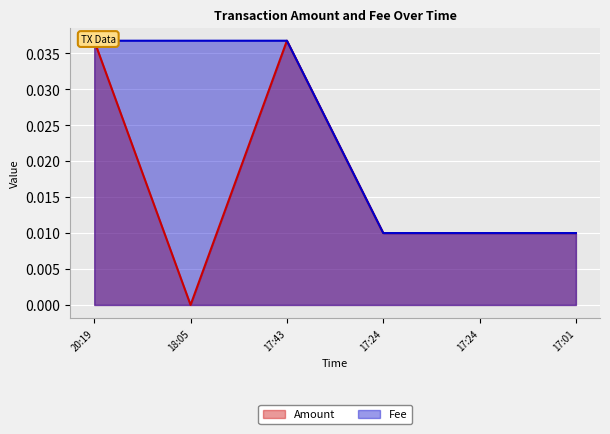

At which category does the chart reach its peak across all series?

20:19